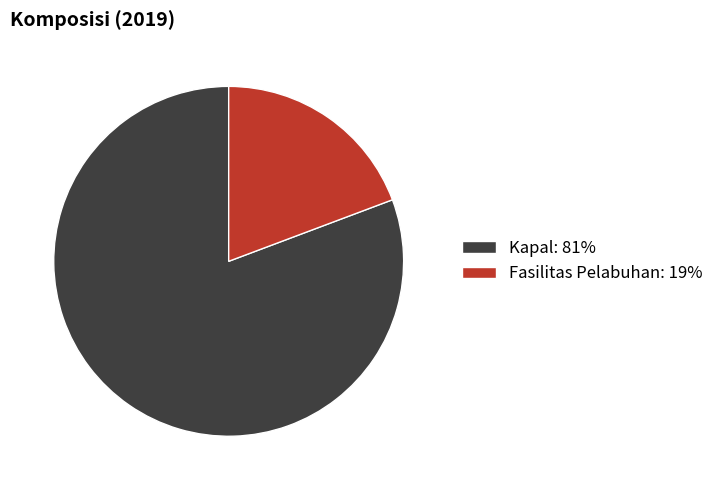

What is the ratio of the value at Kapal: 81% to the value at Fasilitas Pelabuhan: 19%?

4.2